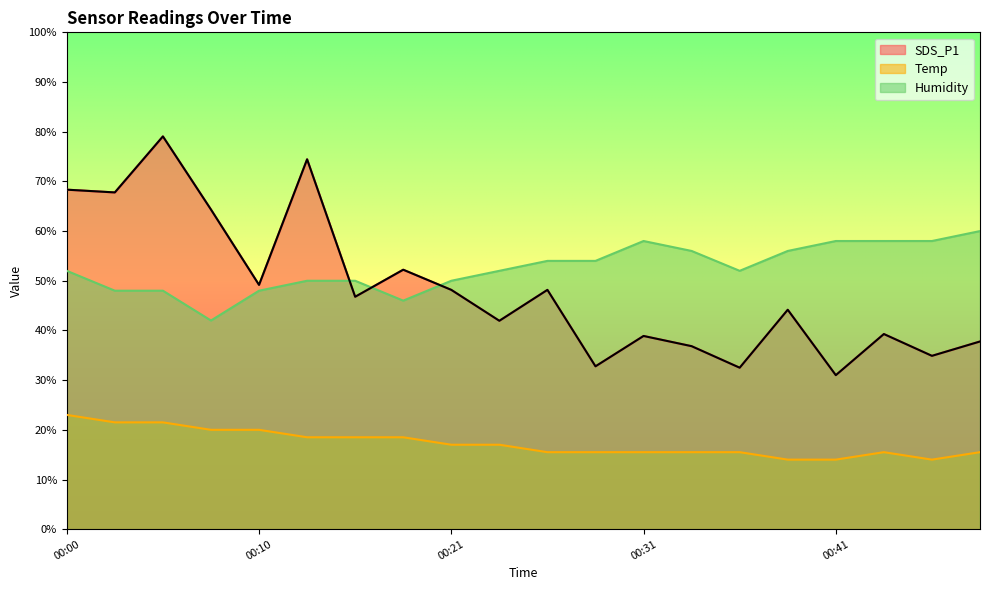

List the series in order of their peak value, lowest first.

Temp, Humidity, SDS_P1